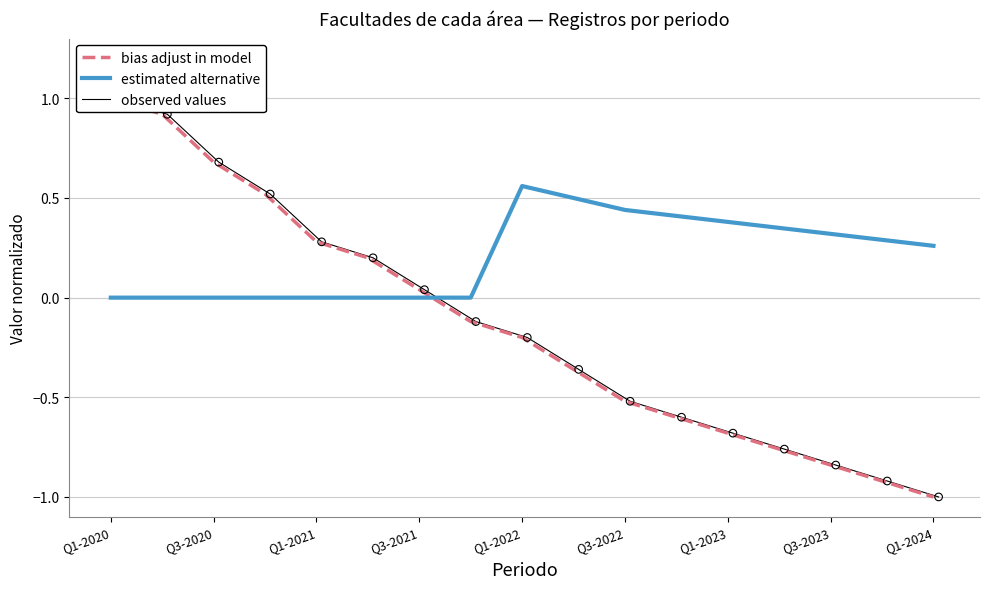

At which label does estimated alternative reach its peak?

Q1-2022